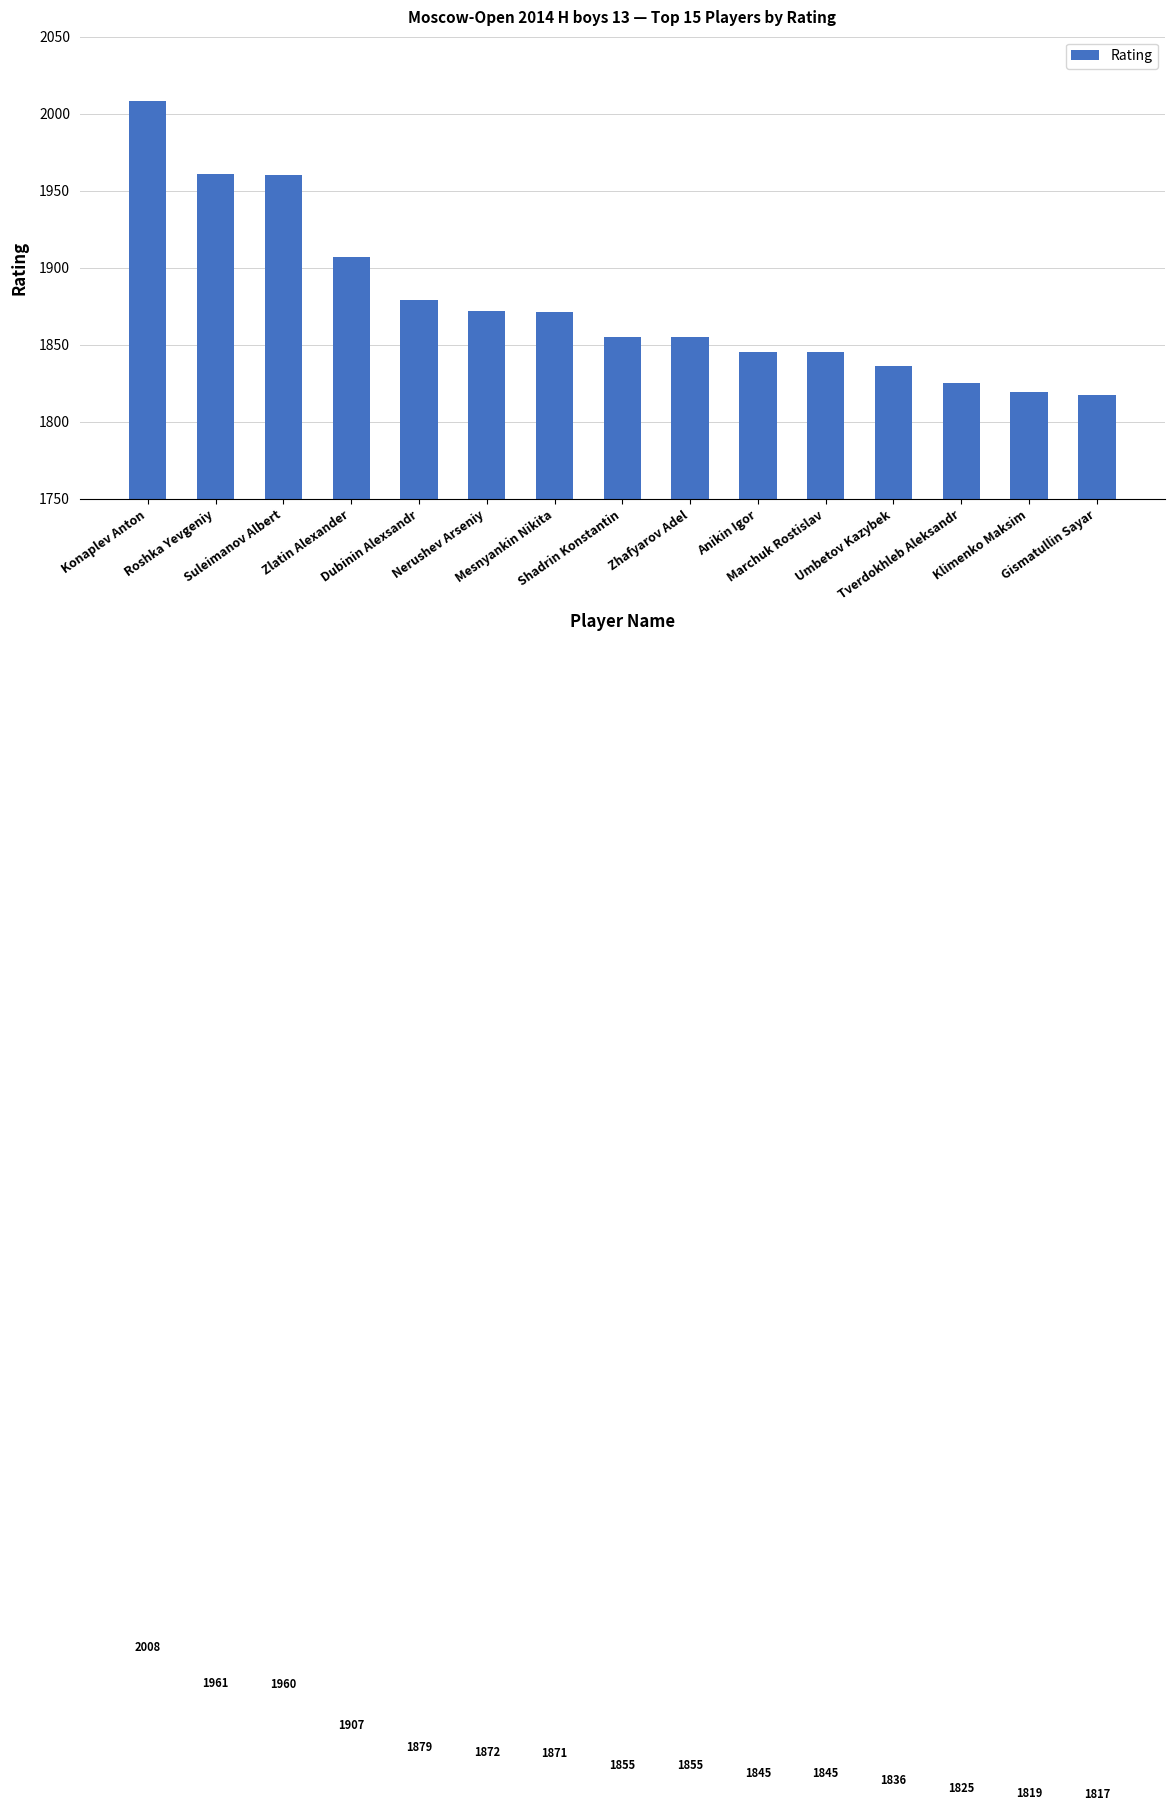

Are the bars horizontal?

No